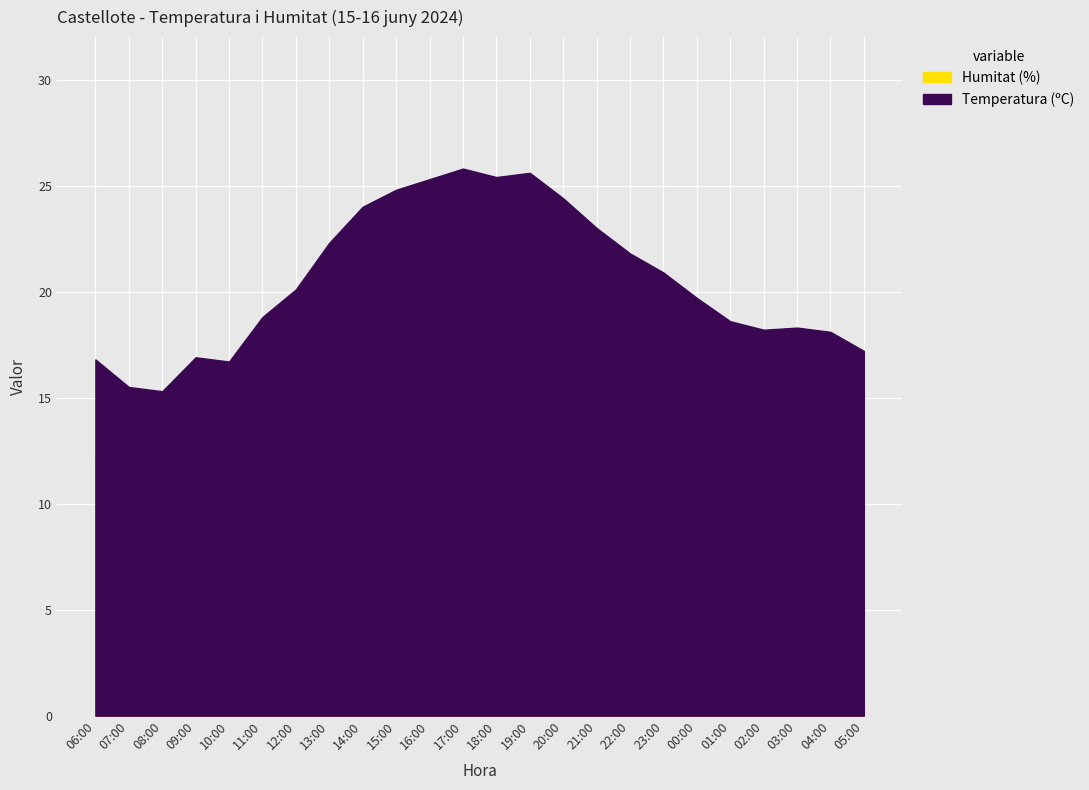

What is the label of the 15th point from the left?

20:00